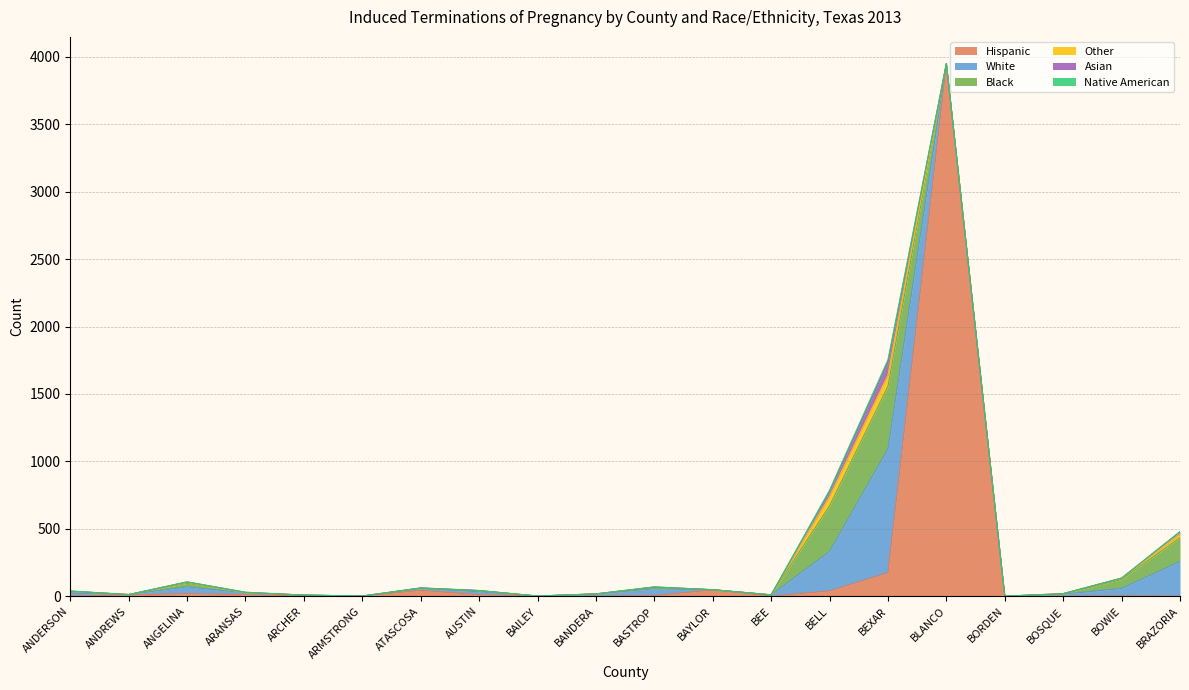

At which label is Hispanic closest to 1971?

BEXAR